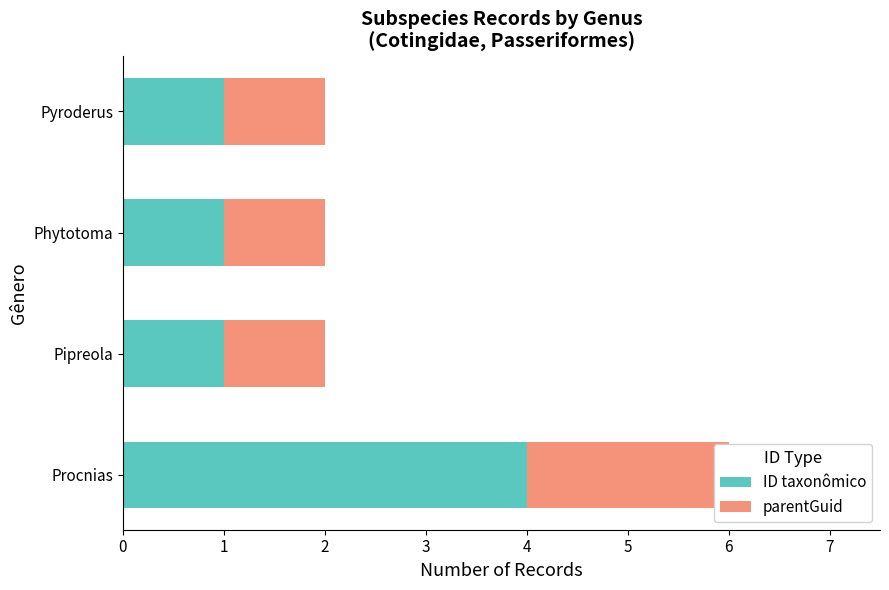

Reading left to right, extract all data points from this chart.

ID taxonômico: 4	1	1	1
parentGuid: 2	1	1	1